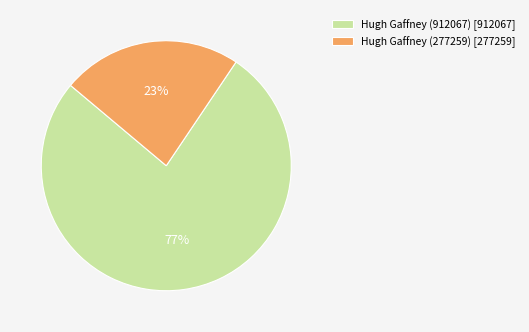

Is there any slice that represents more than half of the pie?

Yes